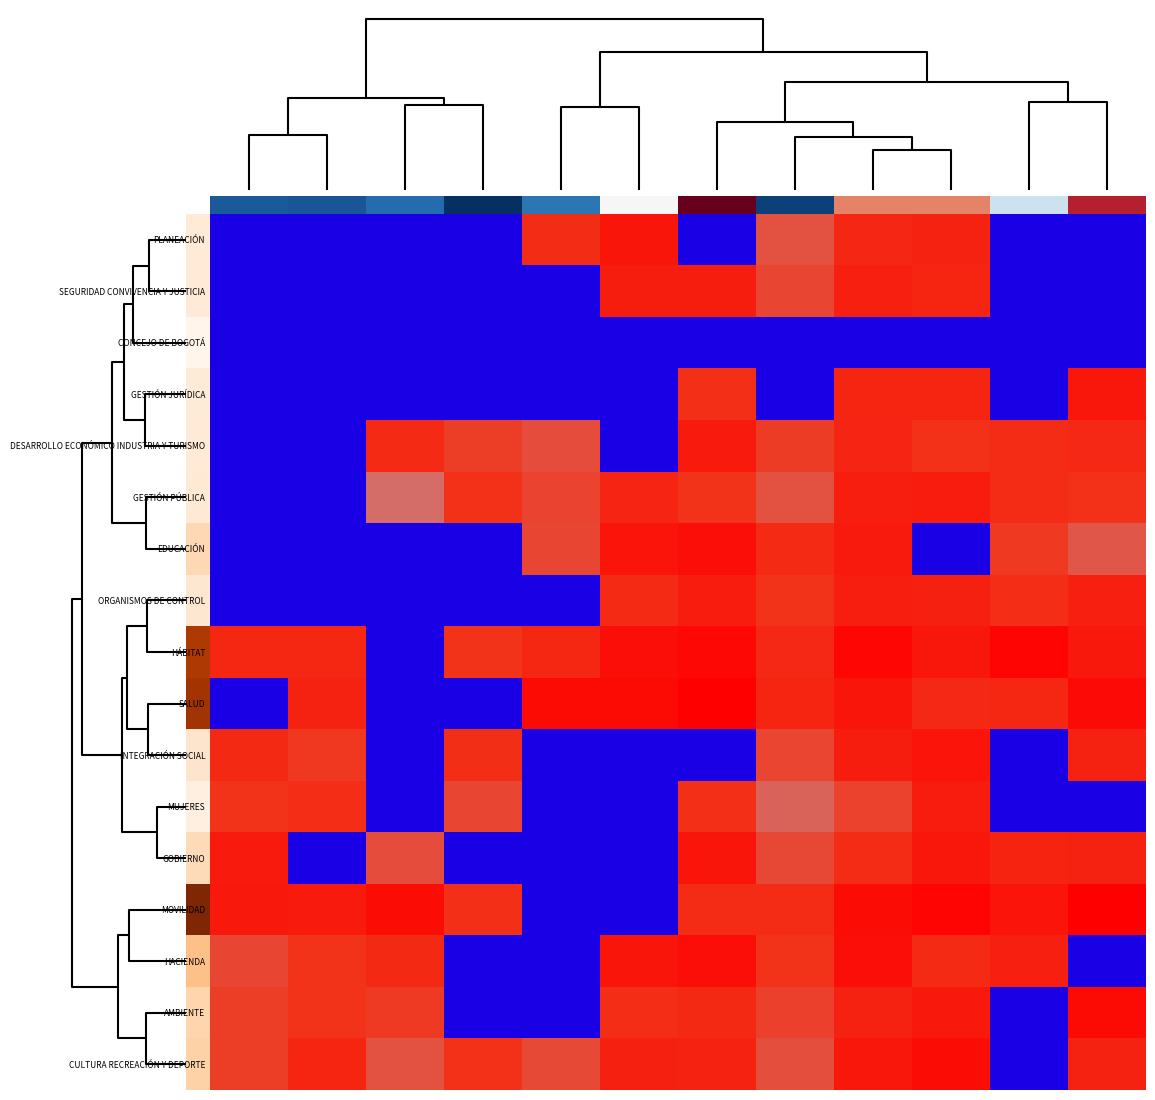

Reading left to right, list all the values displayed in this chart.

PLANEACIÓN: 0.0	0.0	0.0	0.0	18.6	20.6	0.0	16.2	19.1	19.4	0.0	0.0
SEGURIDAD CONVIVENCIA Y JUSTICIA: 0.0	0.0	0.0	0.0	0.0	19.9	19.9	16.8	19.7	19.2	0.0	0.0
CONCEJO DE BOGOTÁ: 0.0	0.0	0.0	0.0	0.0	0.0	0.0	0.0	0.0	0.0	0.0	0.0
GESTIÓN JURÍDICA: 0.0	0.0	0.0	0.0	0.0	0.0	18.4	0.0	19.2	19.2	0.0	20.5
DESARROLLO ECONÓMICO INDUSTRIA Y TURISMO: 0.0	0.0	18.8	17.3	16.5	0.0	20.2	17.4	19.3	18.2	18.7	18.9
GESTIÓN PÚBLICA: 0.0	0.0	14.5	18.2	17.0	19.3	18.0	16.2	19.8	20.0	18.6	18.2
EDUCACIÓN: 0.0	0.0	0.0	0.0	16.8	20.7	21.1	18.7	20.1	0.0	17.6	15.9
ORGANISMOS DE CONTROL: 0.0	0.0	0.0	0.0	0.0	18.8	20.0	18.1	19.8	19.5	18.5	19.6
HÁBITAT: 19.0	19.0	0.0	18.0	19.0	21.2	21.7	18.9	21.8	20.4	22.1	20.3
SALUD: 0.0	19.5	0.0	0.0	21.5	21.5	22.5	19.2	20.6	19.0	19.0	21.6
INTEGRACIÓN SOCIAL: 18.8	17.7	0.0	18.4	0.0	0.0	0.0	16.9	19.9	20.7	0.0	19.4
MUJERES: 17.9	18.5	0.0	16.8	0.0	0.0	18.3	15.1	17.0	19.9	0.0	0.0
GOBIERNO: 20.1	0.0	16.5	0.0	0.0	0.0	20.6	16.7	18.7	20.5	19.4	19.5
MOVILIDAD: 20.3	20.1	21.3	18.3	0.0	0.0	18.7	18.7	21.3	22.1	20.6	22.5
HACIENDA: 16.8	17.9	18.9	0.0	0.0	20.6	21.2	18.0	21.1	18.8	19.7	0.0
AMBIENTE: 17.4	18.1	17.5	0.0	0.0	18.5	18.8	17.1	19.4	20.3	0.0	21.5
CULTURA RECREACIÓN Y DEPORTE: 17.4	19.2	16.2	18.2	16.7	19.5	19.5	16.4	20.4	21.3	0.0	19.5